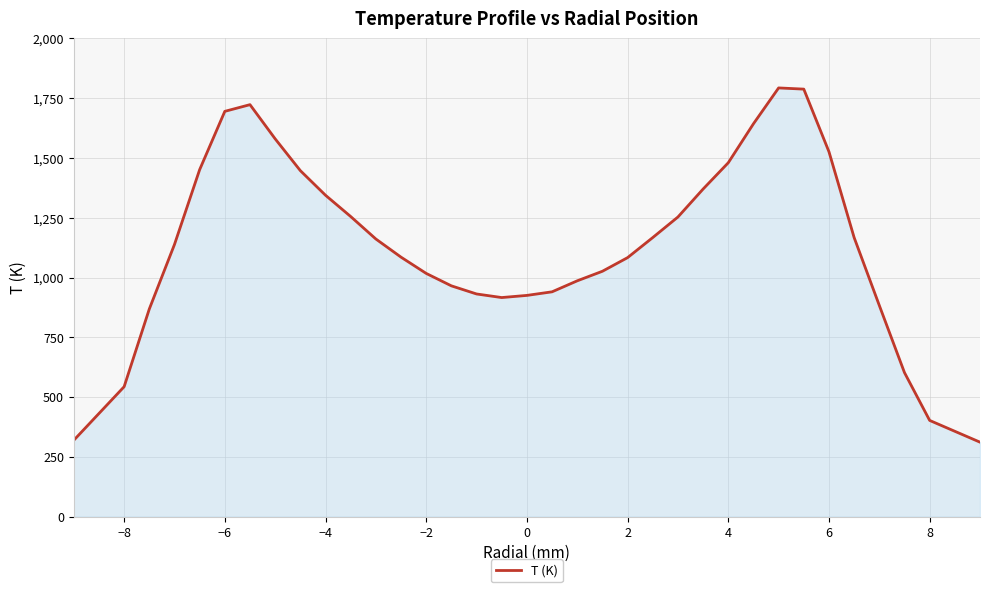

What is the difference between the maximum and minimum values?

1482.0